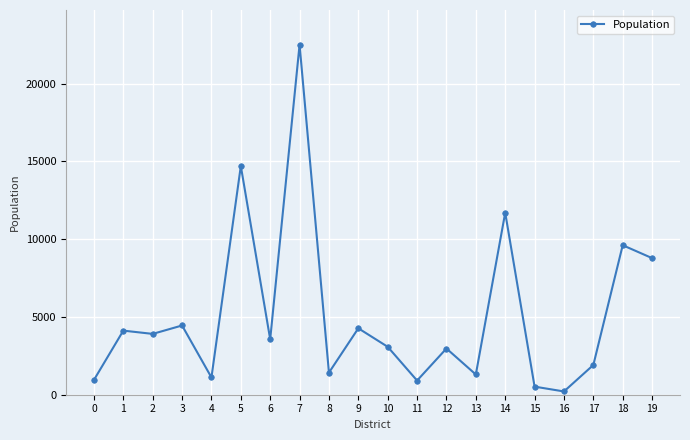

Is it true that the value at 8 is 2525?

False